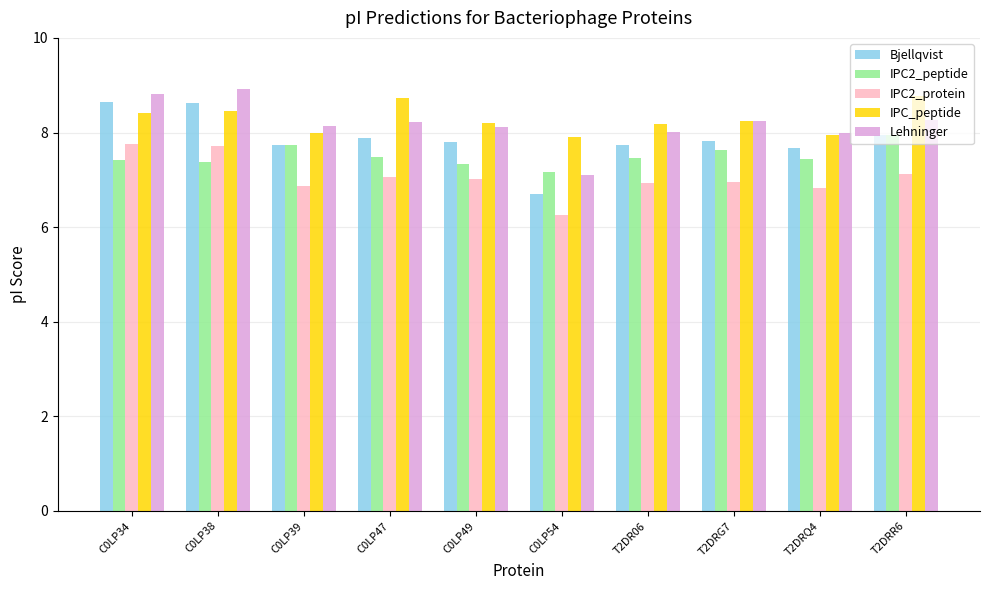

Does the chart contain any negative values?

No